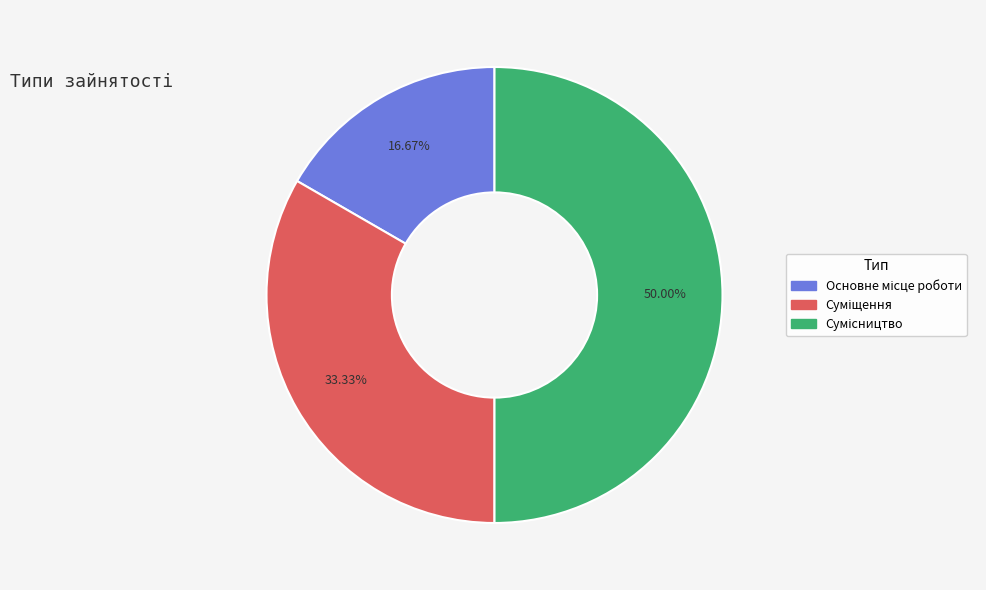

Count the number of slices in the pie.

3